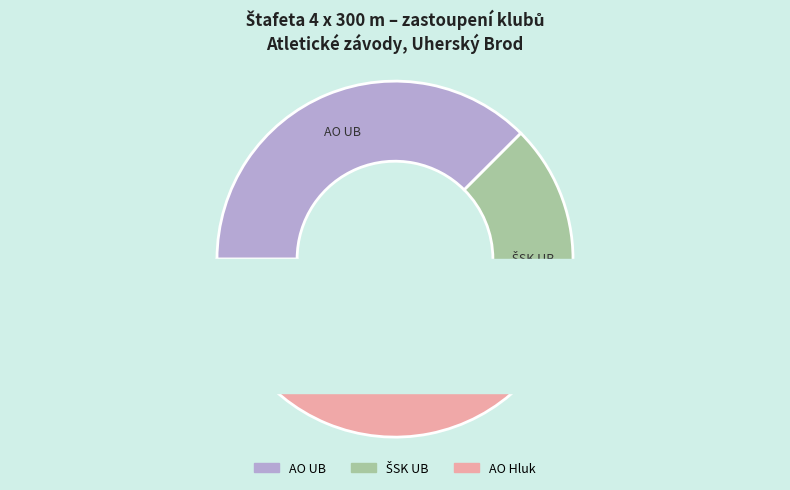

How many slices are in this pie chart?

3